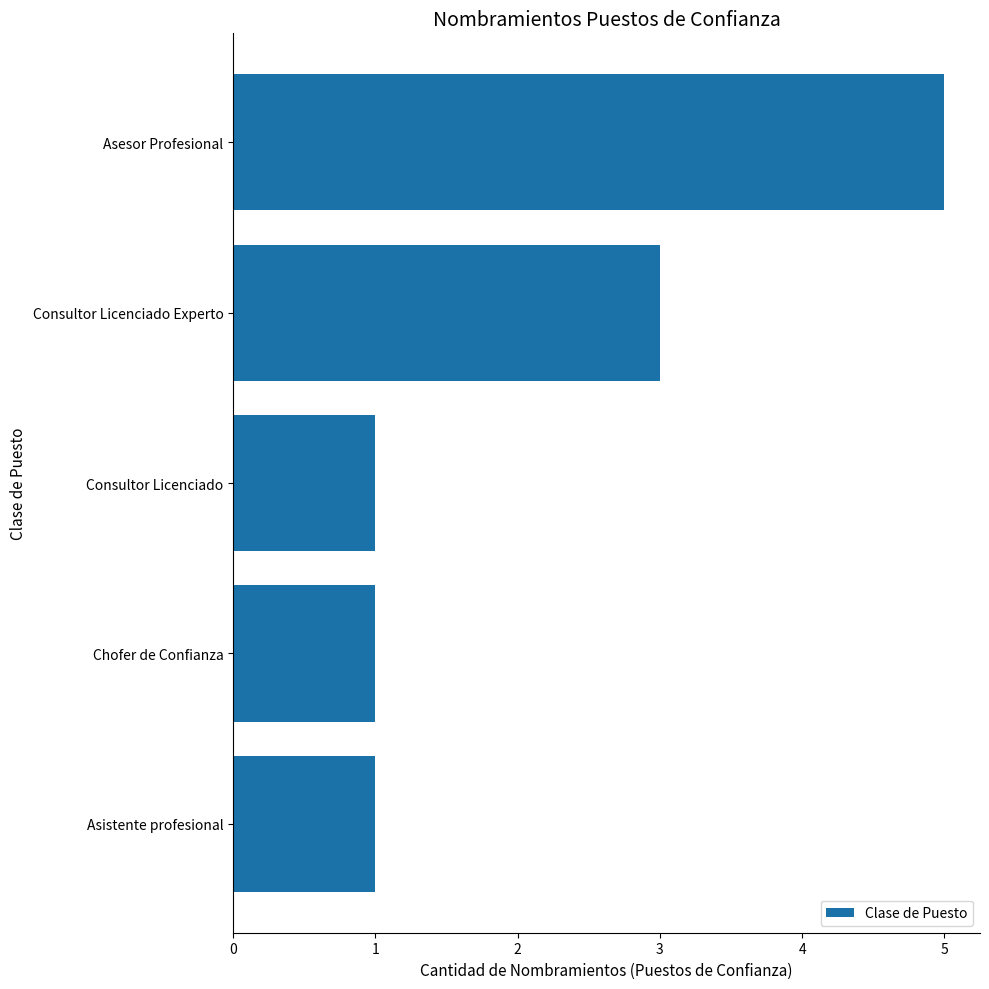

What is the smallest value displayed?

1